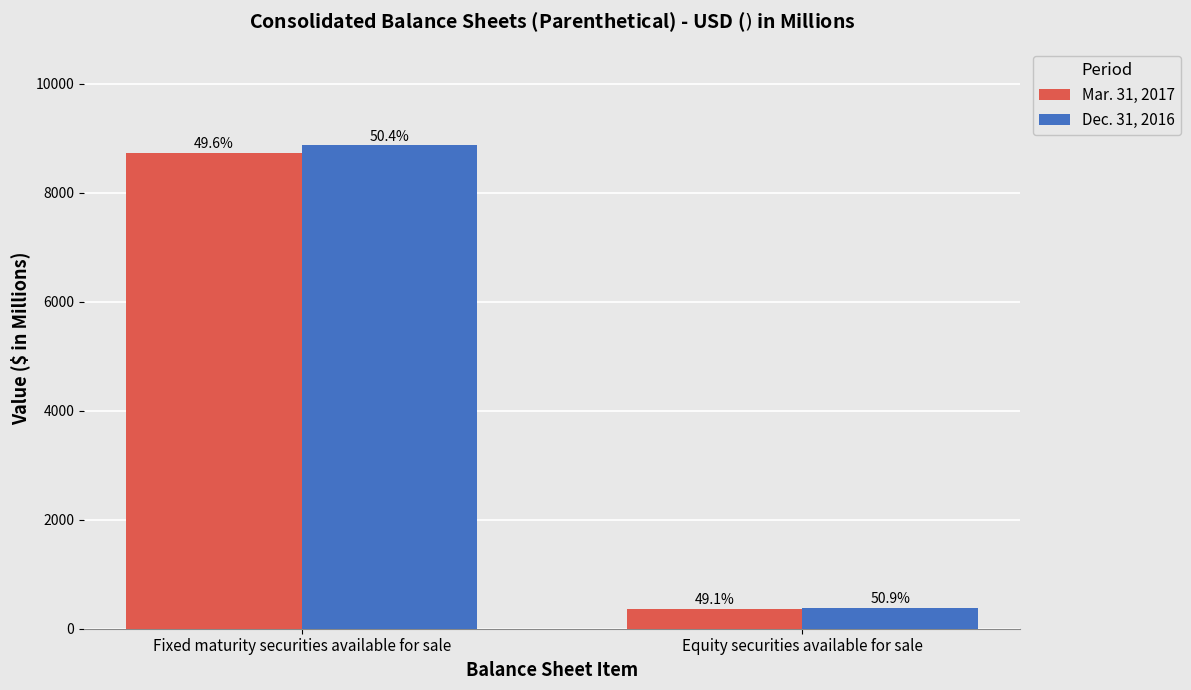

The Dec. 31, 2016 series shows 381.8 at Equity securities available for sale. True or false?

True